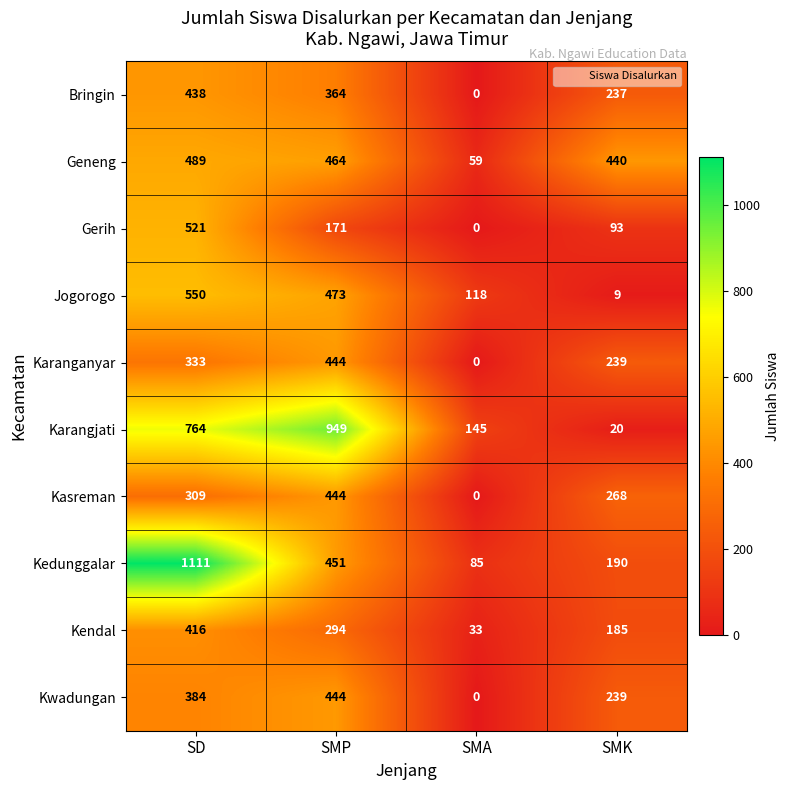

How many Gerih values are between 93 and 521?

3